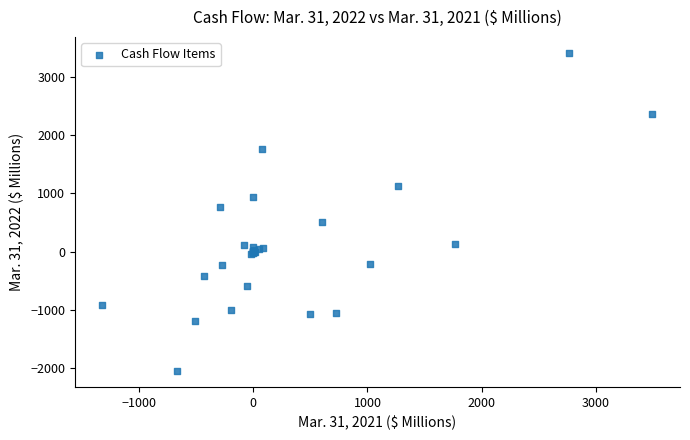

What Y value in the scatter plot is closest to 679?

771